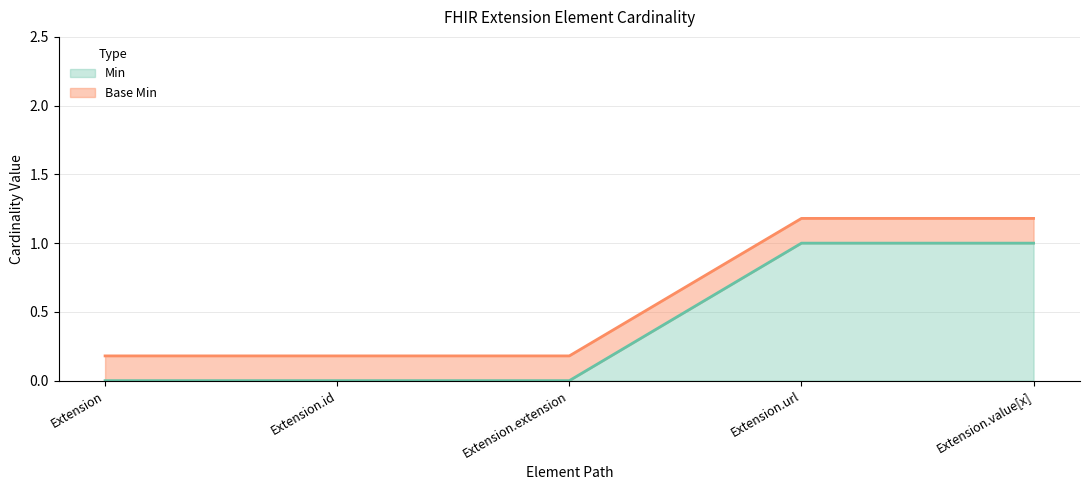

Rank the series at Extension.url from highest to lowest value.

Base Min, Min